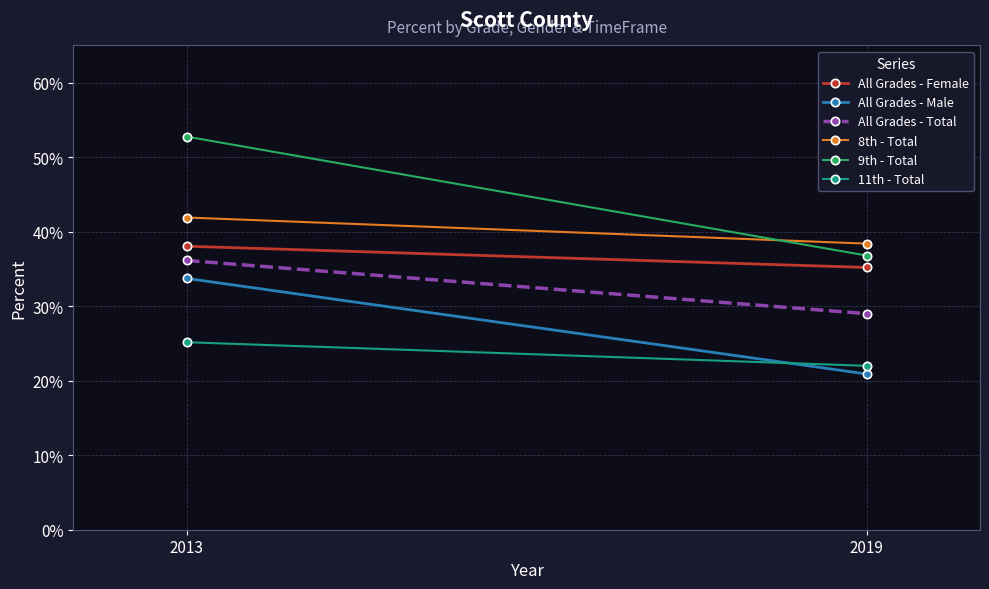

At which category does the chart reach its peak across all series?

2013